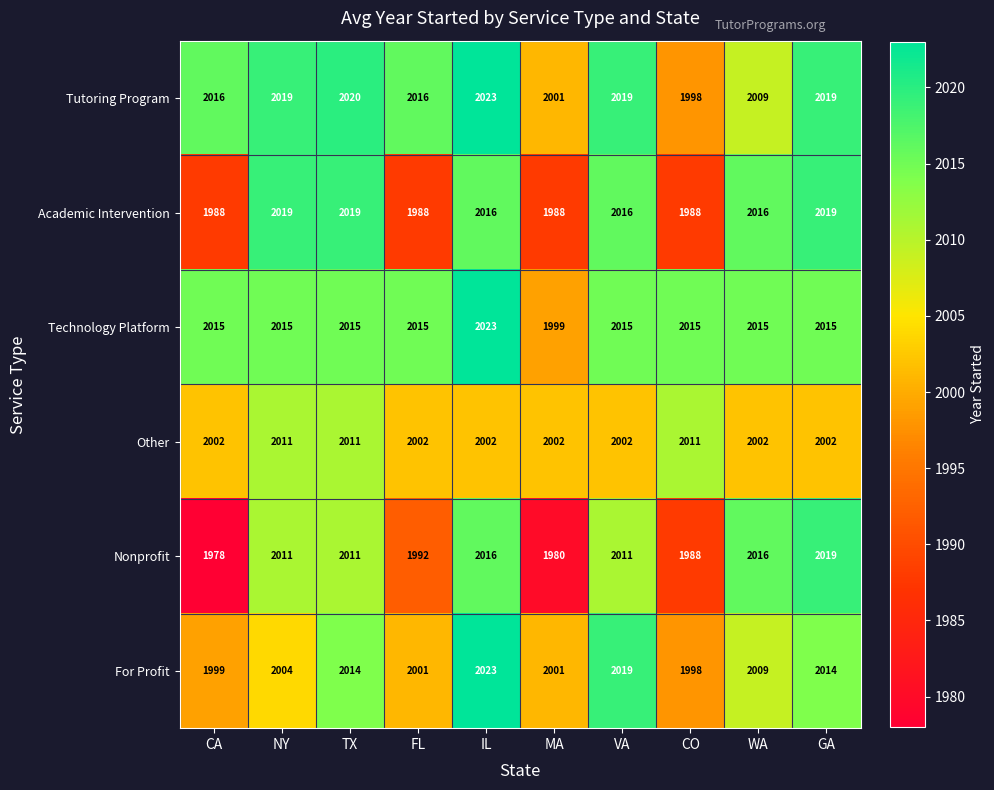

Where does the Academic Intervention series first go above 2016?

NY